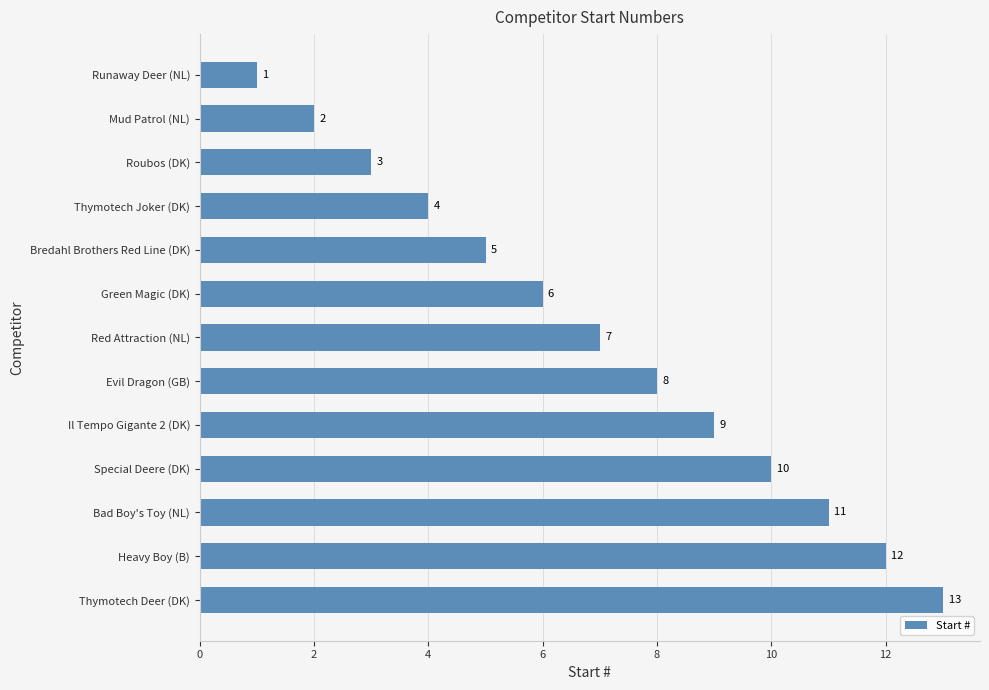

What is the minimum value shown in the chart?

1